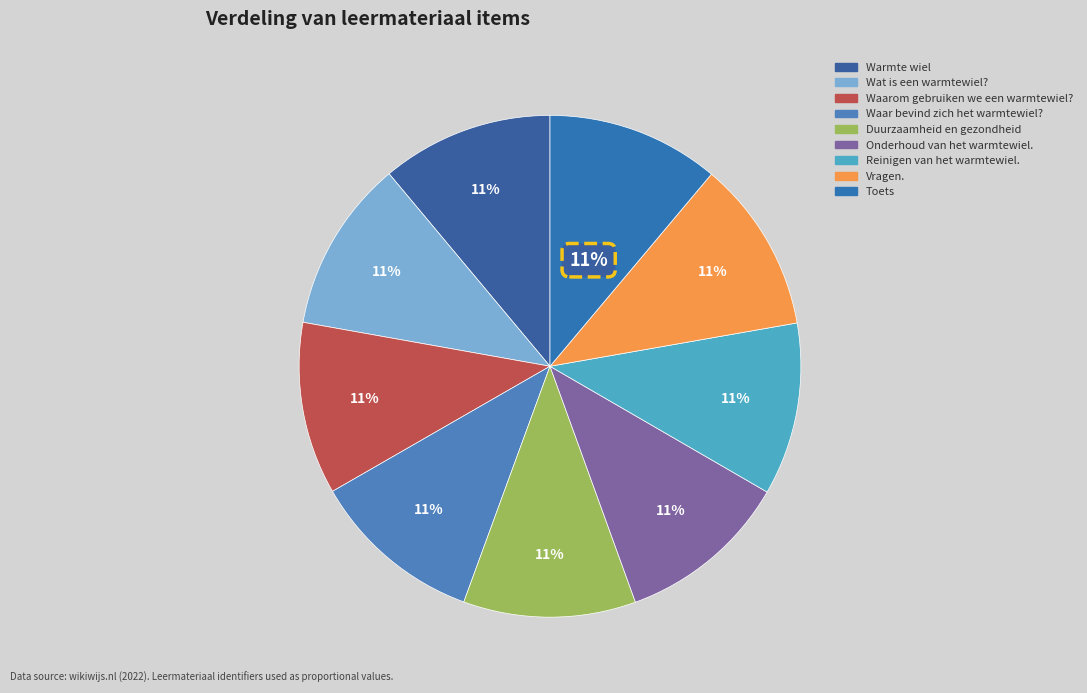

Which slice is the smallest?

Warmte wiel